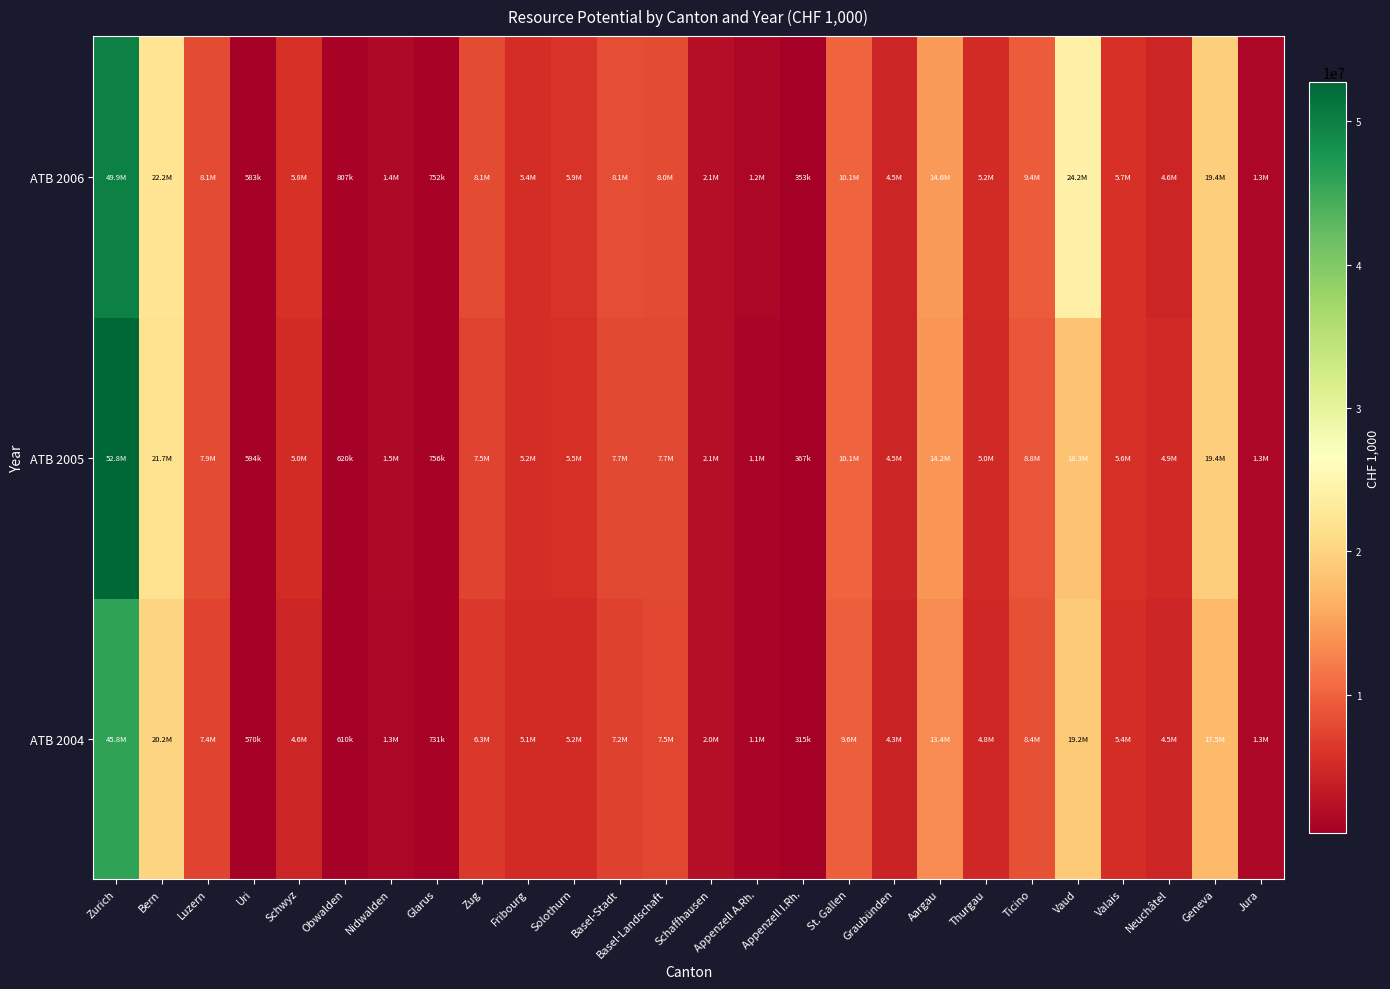

Which has a higher value, Schwyz or Basel-Landschaft?

Basel-Landschaft